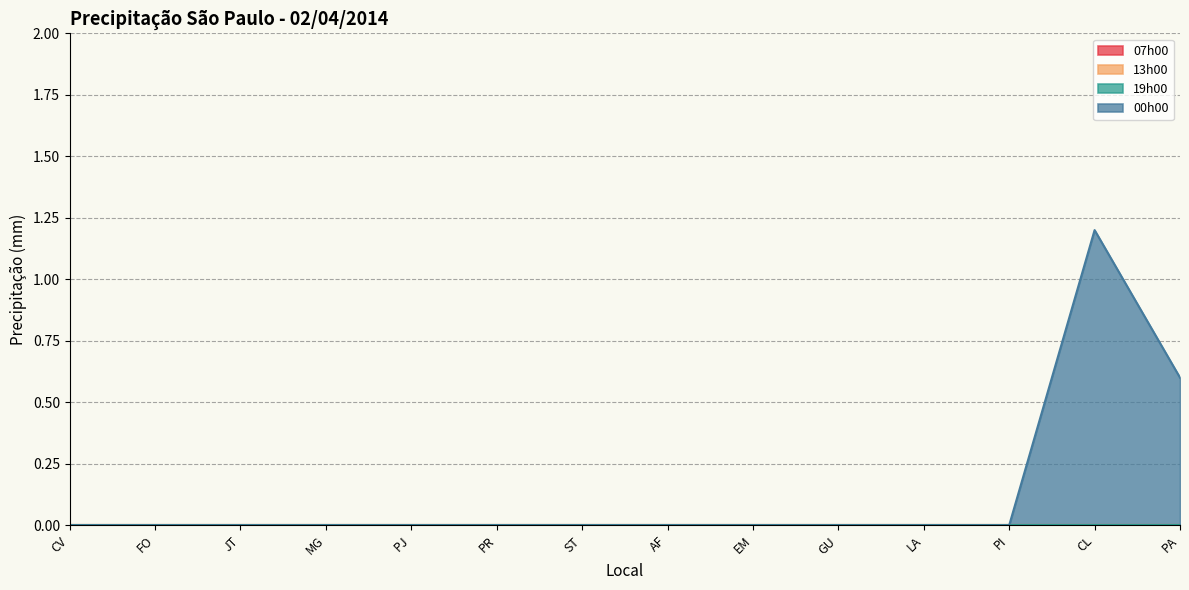

True or false: 07h00 has a value of 0.0 at JT.

True